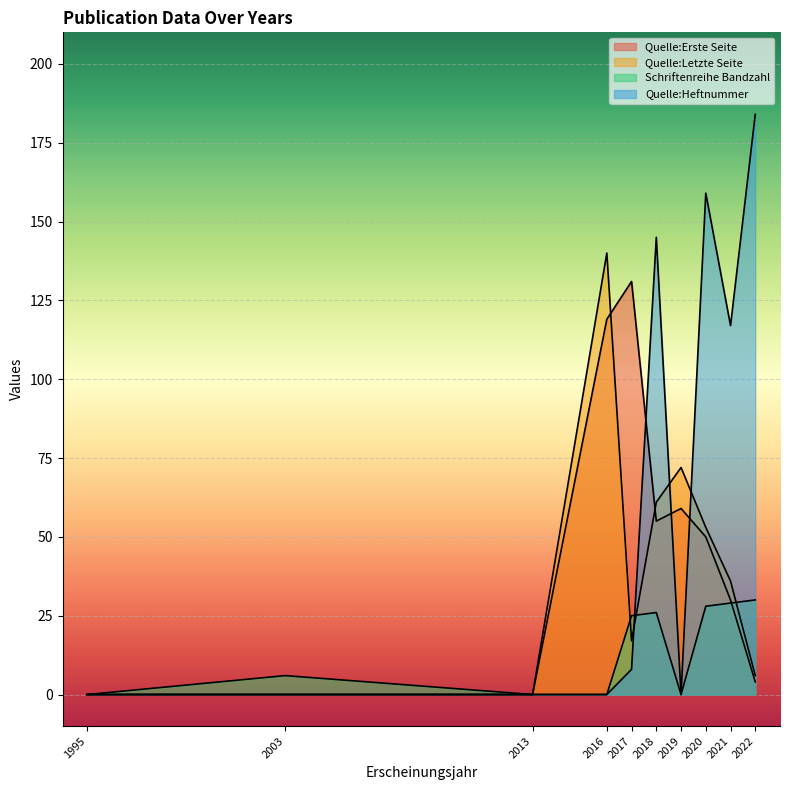

At which category does Quelle:Erste Seite reach its first local peak?

2017